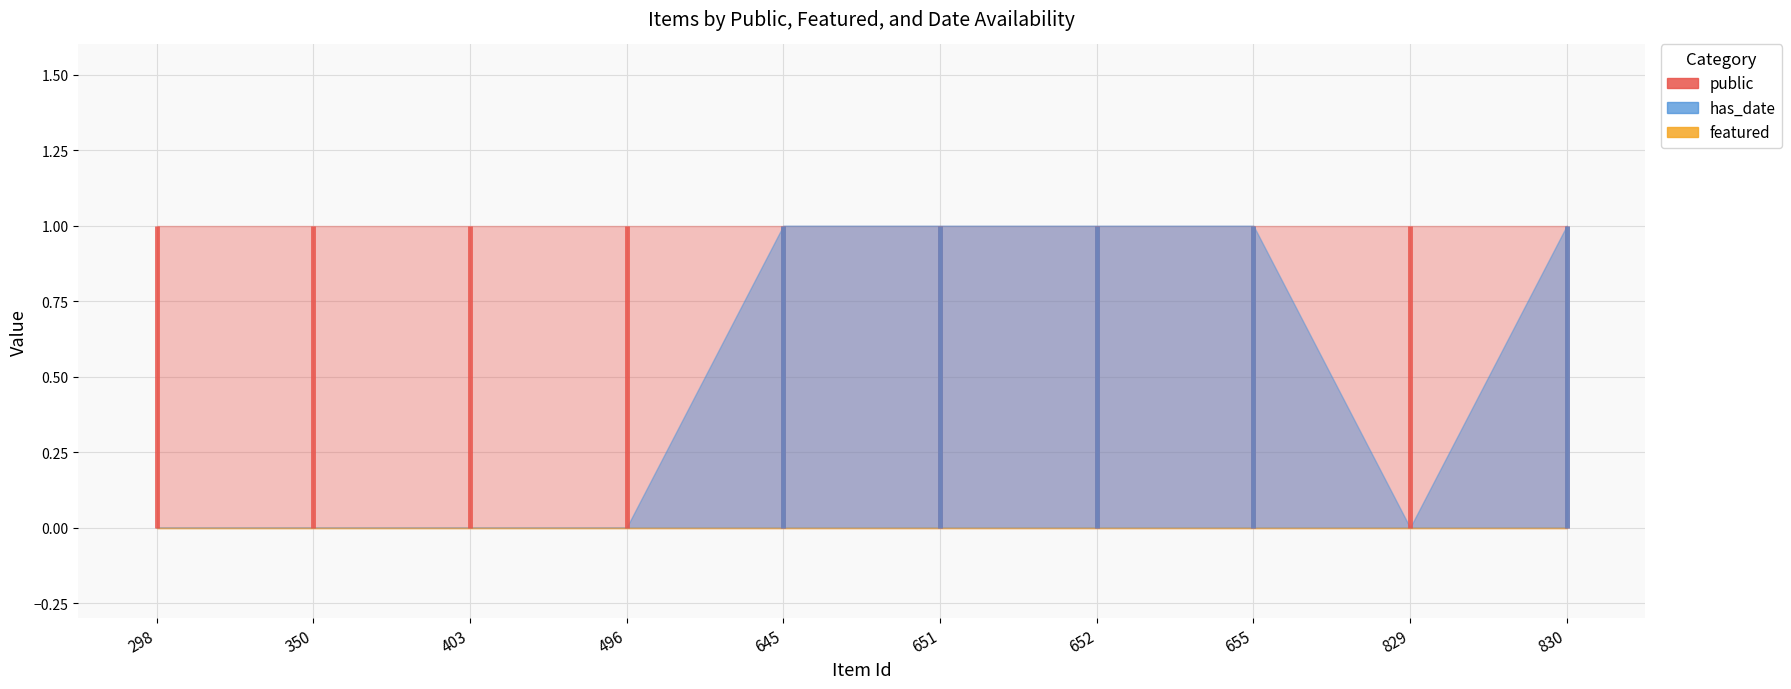

Reading left to right, list all the values displayed in this chart.

public: 298=1	350=1	403=1	496=1	645=1	651=1	652=1	655=1	829=1	830=1
featured: 298=0	350=0	403=0	496=0	645=0	651=0	652=0	655=0	829=0	830=0
has_date: 298=0	350=0	403=0	496=0	645=1	651=1	652=1	655=1	829=0	830=1